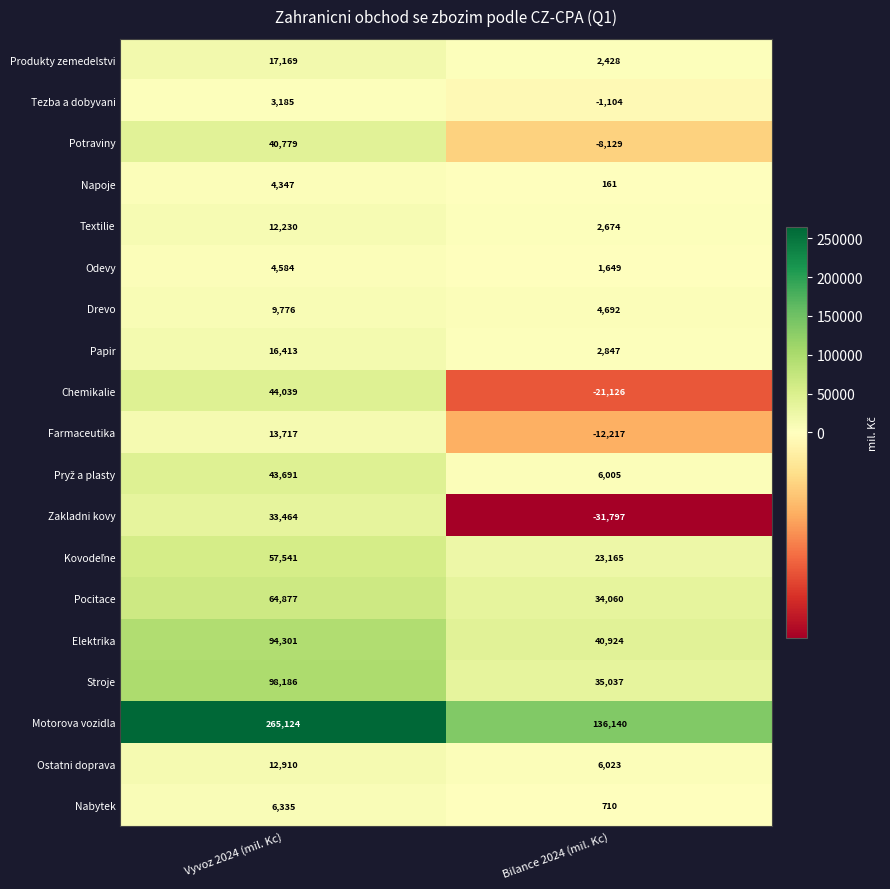

Between Vyvoz 2024 (mil. Kc) and Bilance 2024 (mil. Kc), which series saw the biggest shift?

Motorova vozidla